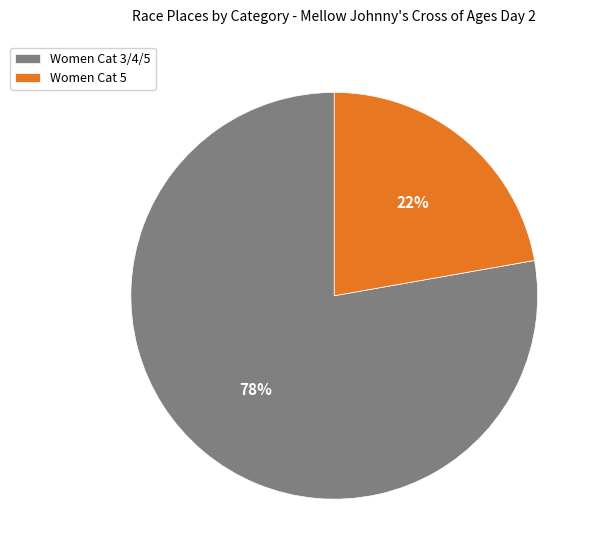

How many slices are in this pie chart?

2